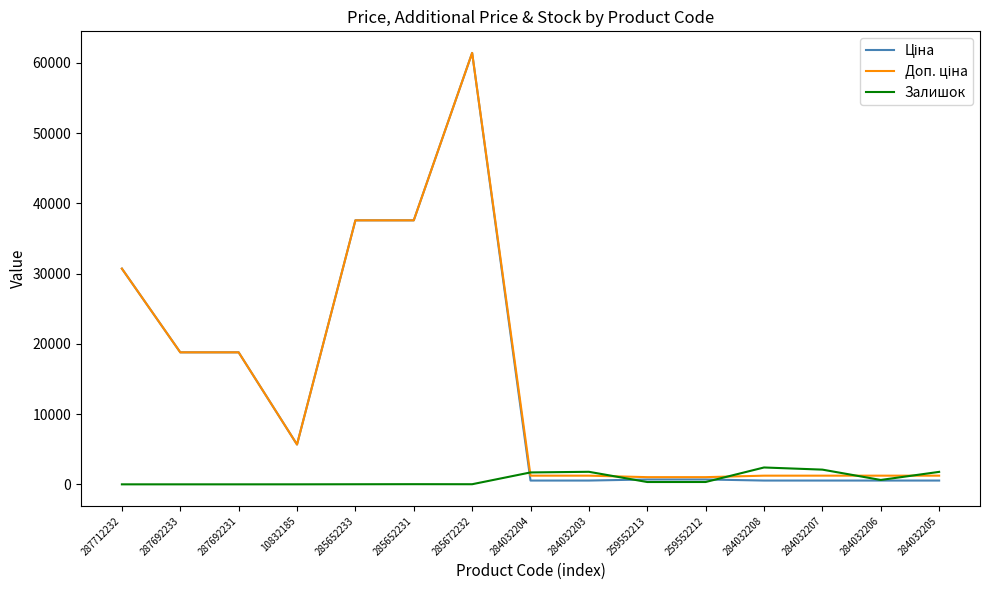

What is the total value across all series at 287692231?

37593.6